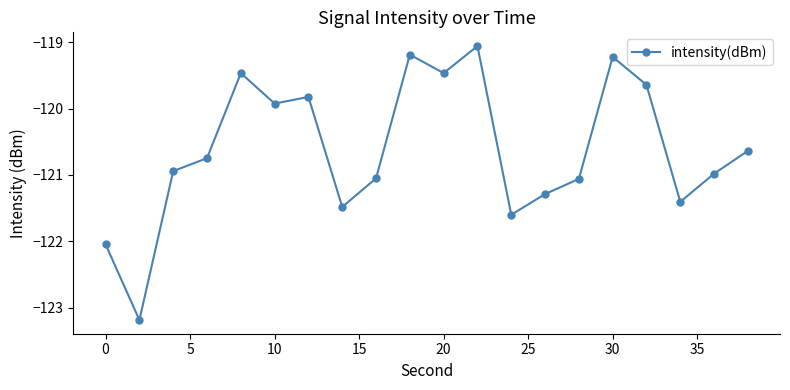

How many interior local peaks (higher than both neighbors) does the data have?

5